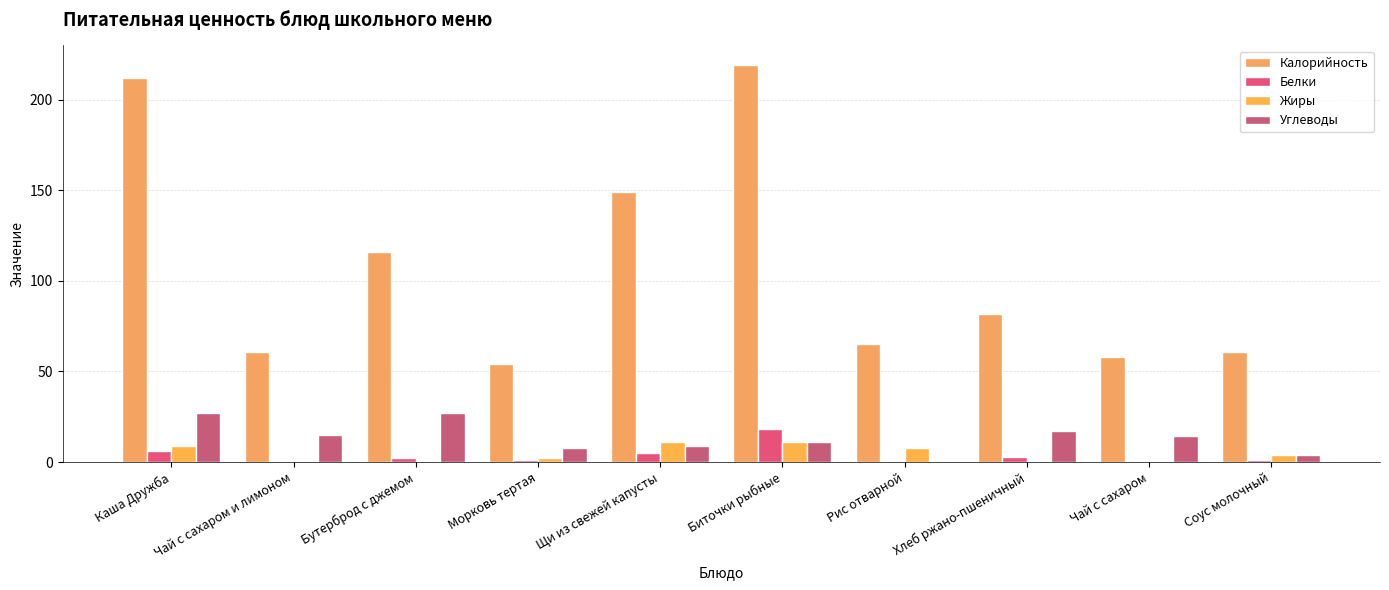

What is the sum of all Калорийность values?

1077.0